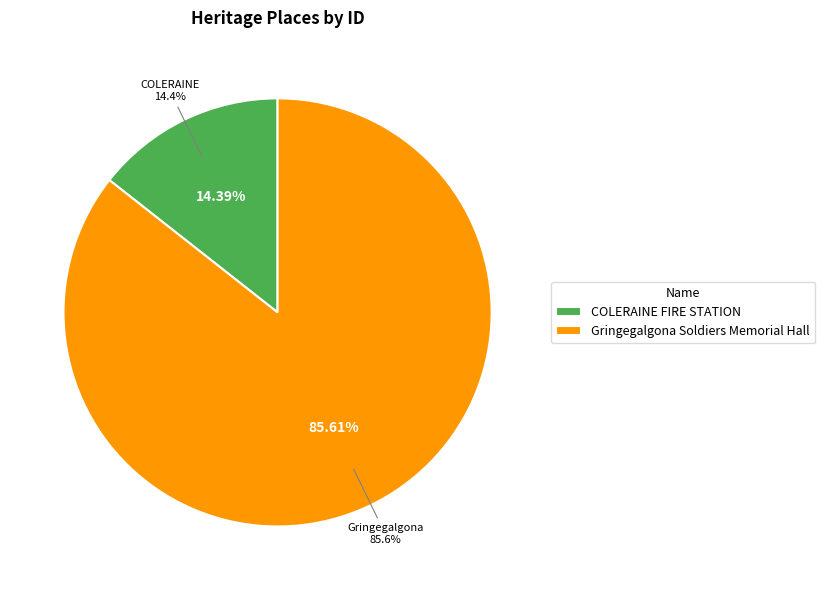

Which slice is the smallest?

COLERAINE FIRE STATION